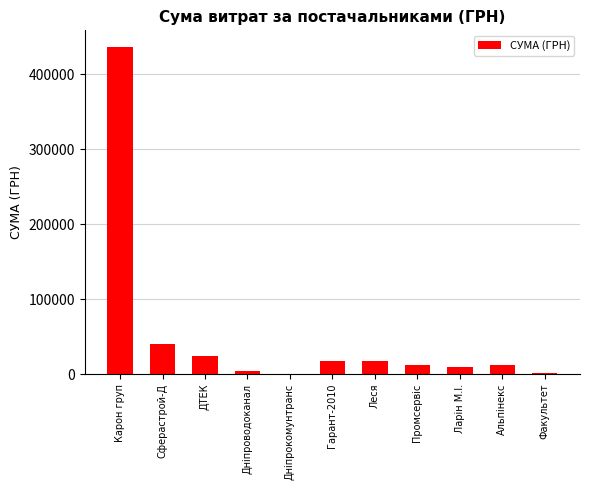

At which label is the value closest to 218537?

Сферастрой-Д